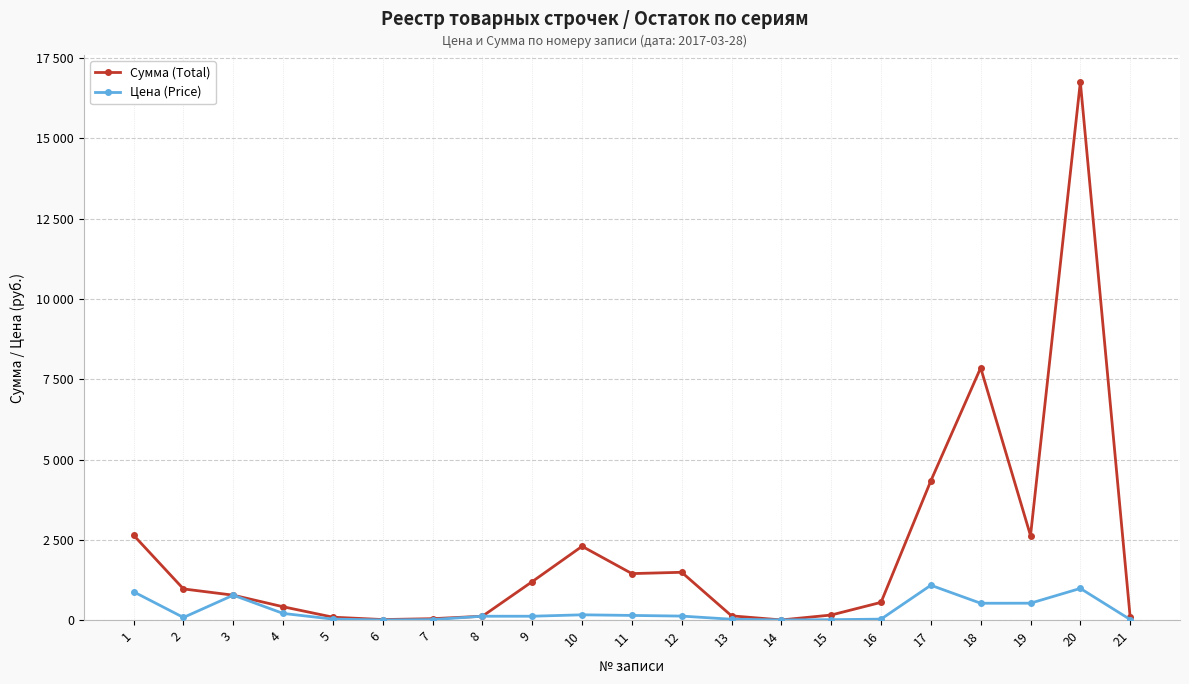

Is this an area chart (filled region under the line)?

No